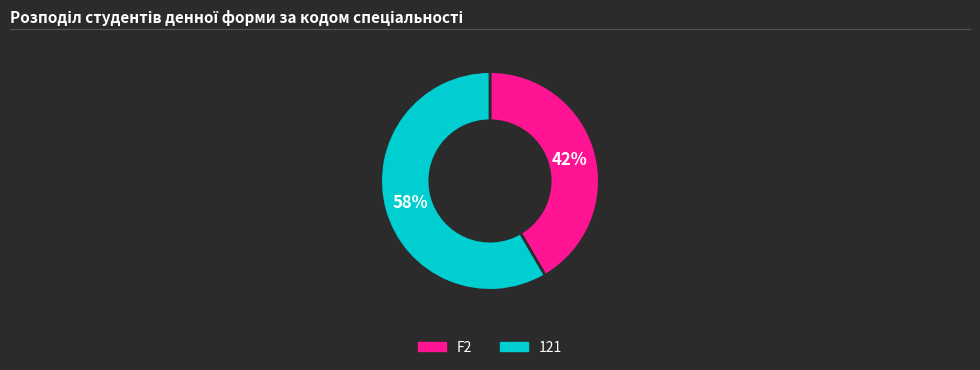

Does any single category account for the majority?

Yes